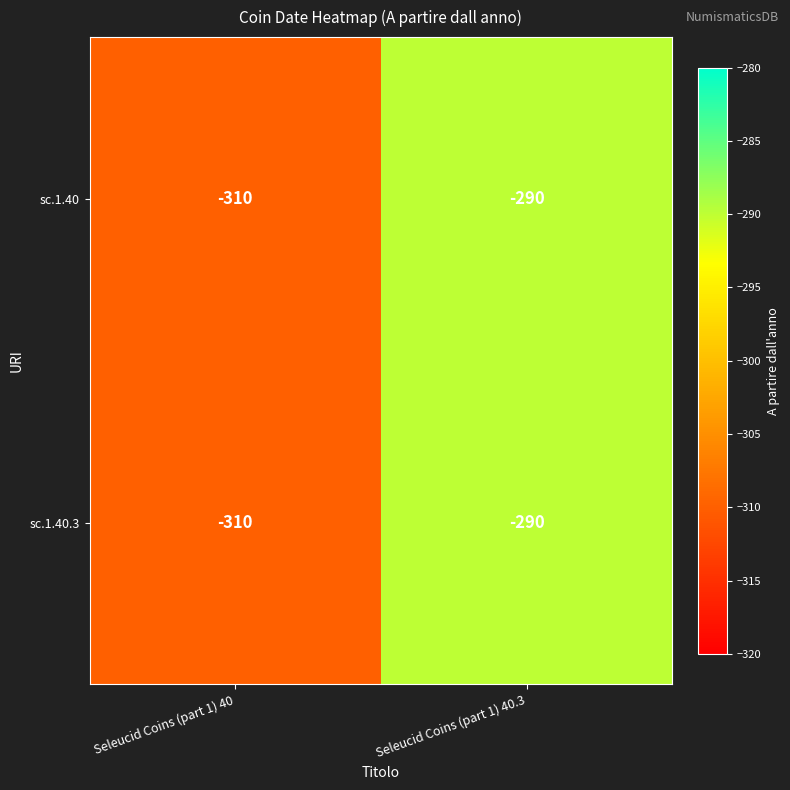

What is the sum of all sc.1.40 values?

-600